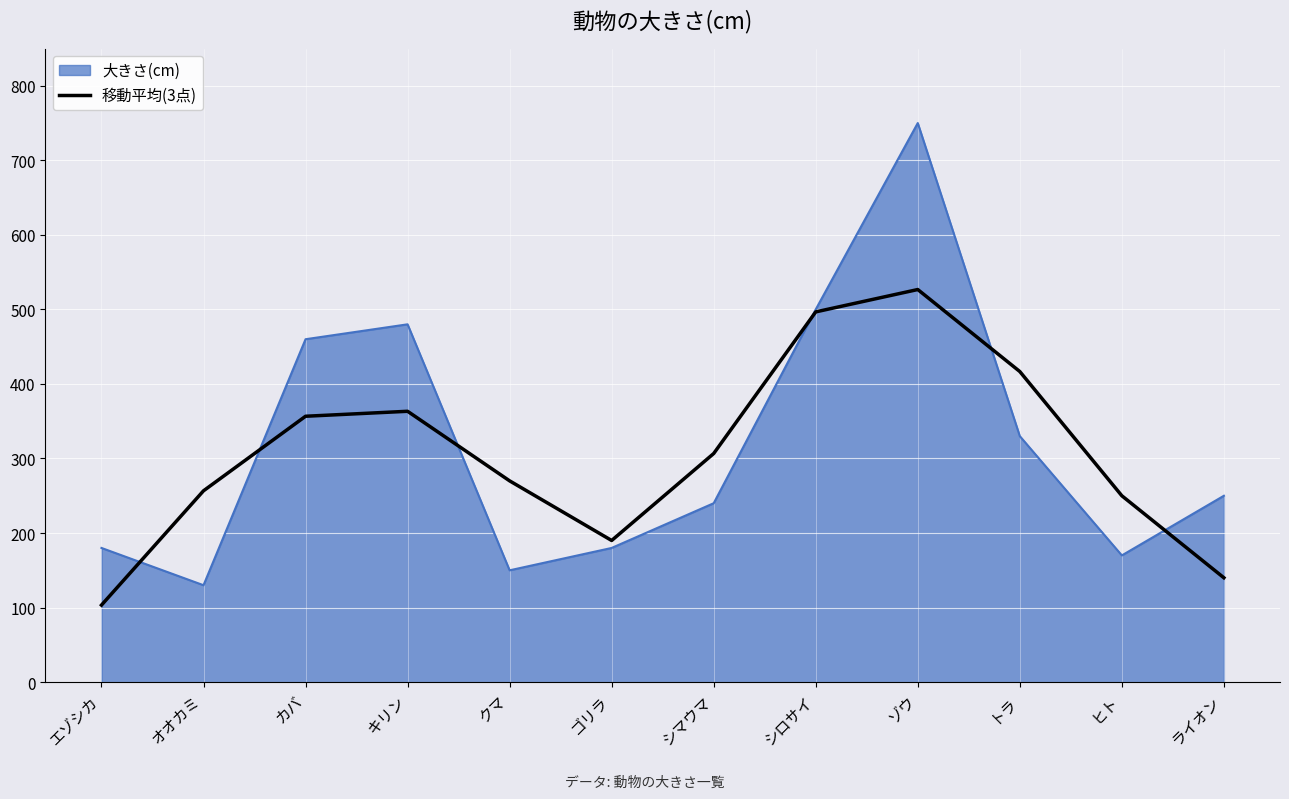

Which category has the lowest value in the 移動平均(3点) series?

エゾシカ